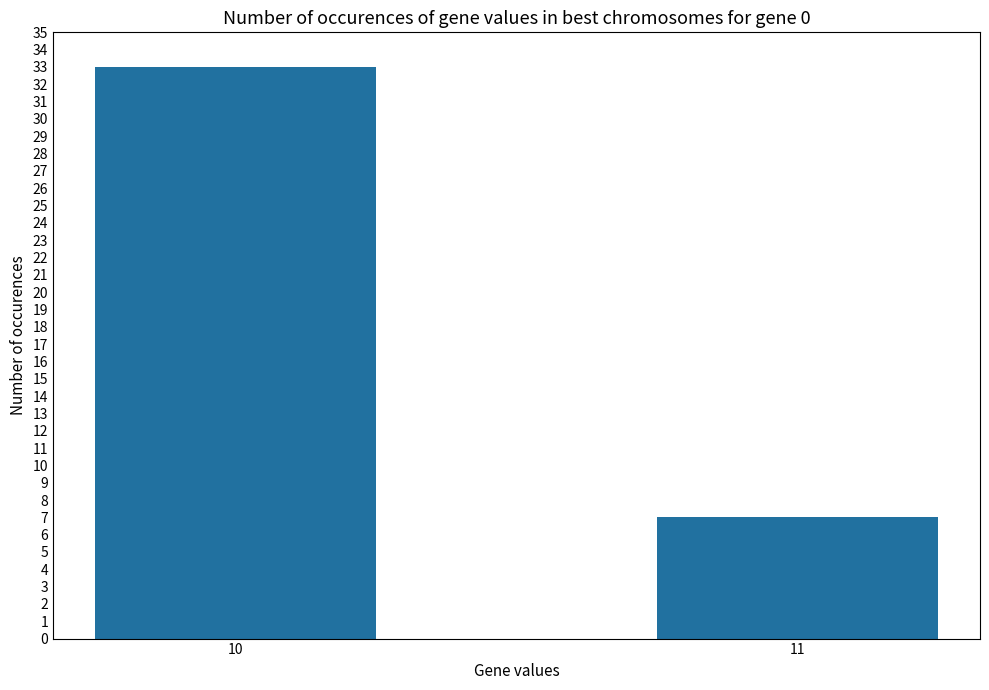

What is the difference between the maximum and minimum values?

26